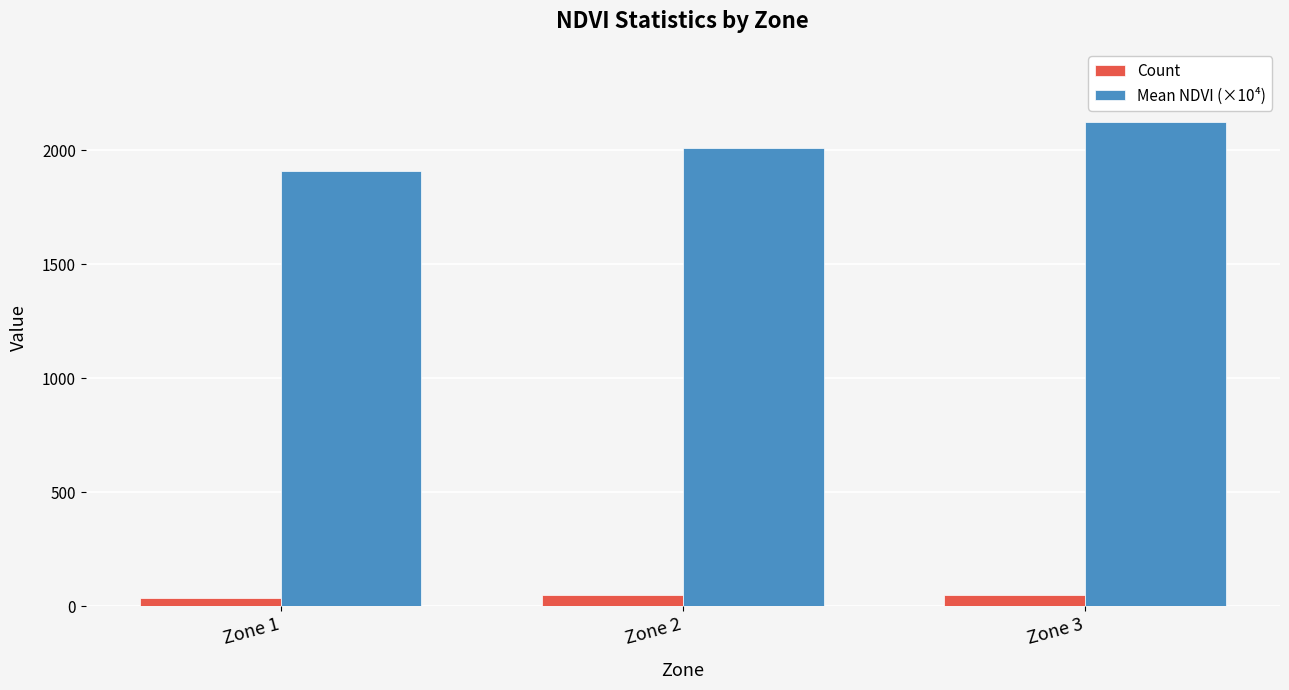

What is the approximate value of Mean NDVI (×10⁴) at Zone 2, to the nearest 10?

2010